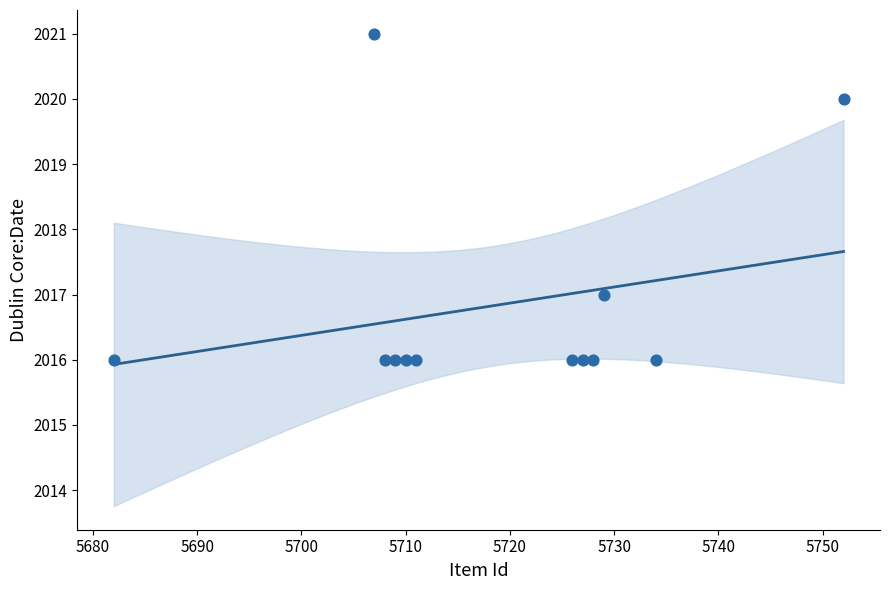

What is the average X value?

5719